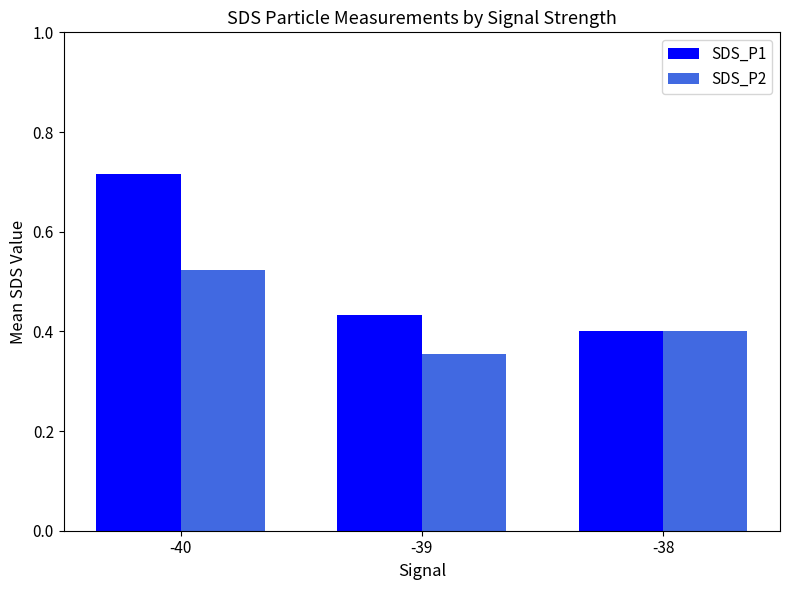

What is the sum of all SDS_P1 values?

1.5